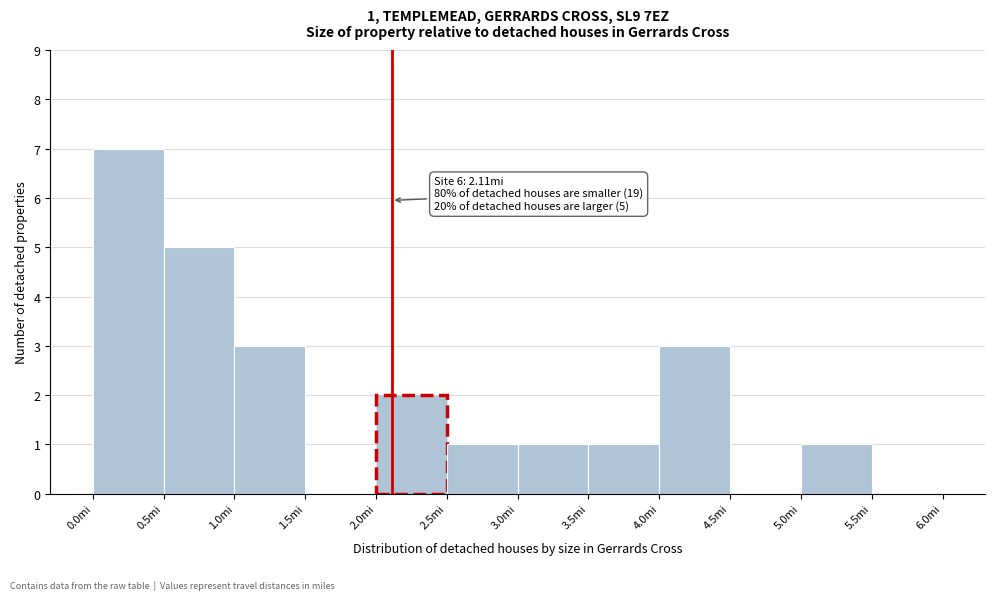

Over which range of the x-axis is the bar tallest?

0.0 to 0.5